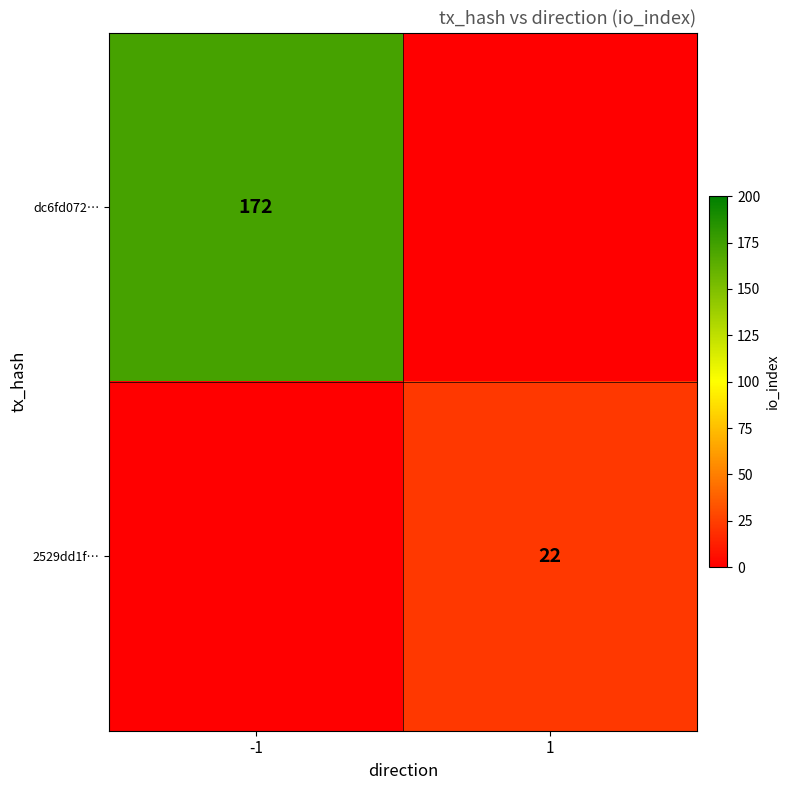

The 2529dd1f… series shows 38 at 1. True or false?

False